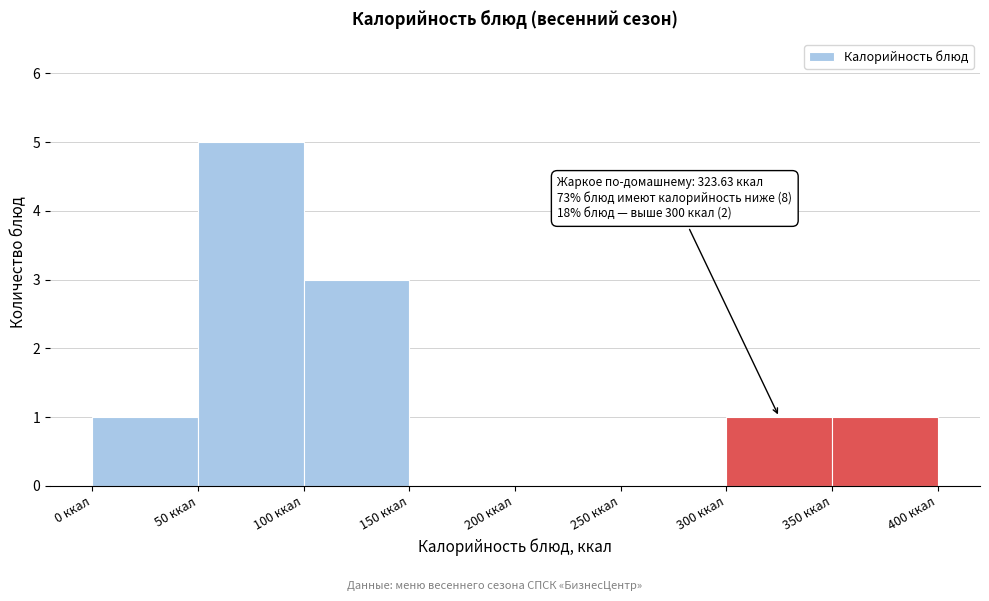

Over which range of the x-axis is the bar tallest?

50 to 100